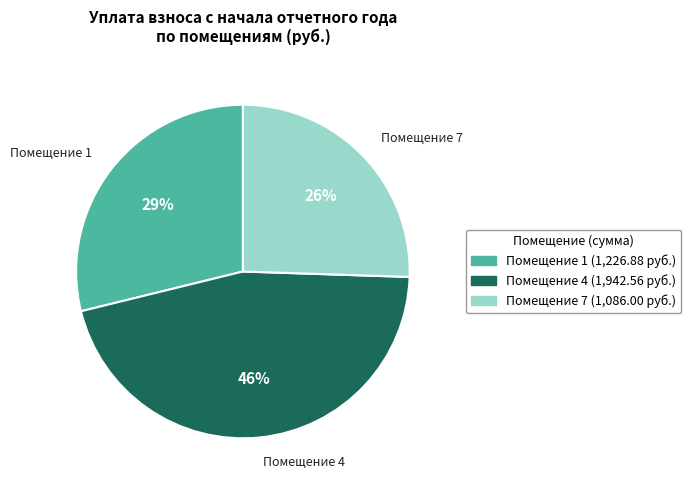

Do Помещение 7 and Помещение 1 together represent more than half of the pie?

Yes